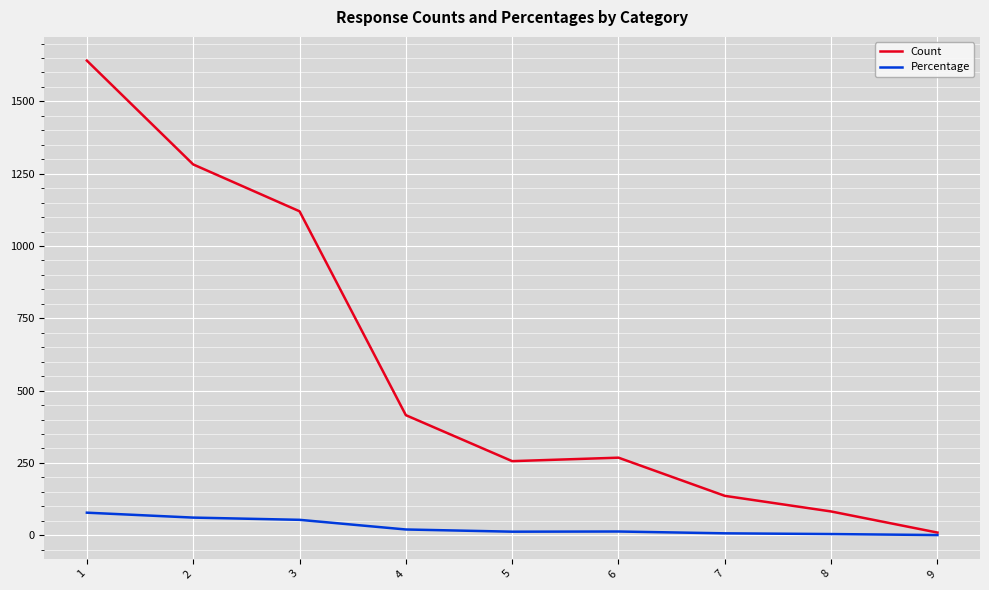

Where does the Count series first go above 268?

1